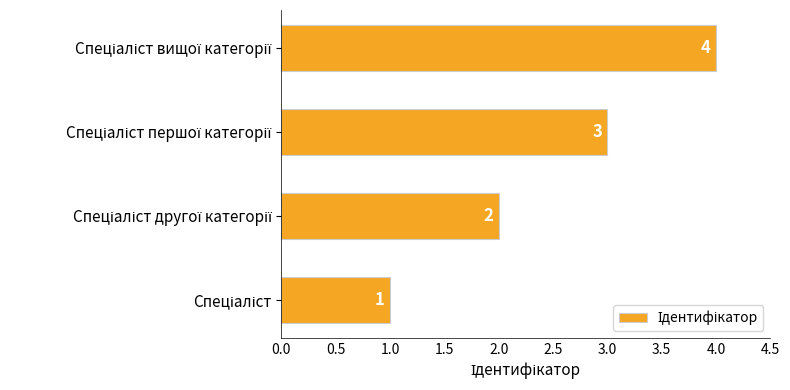

What is the difference between the maximum and minimum values?

3